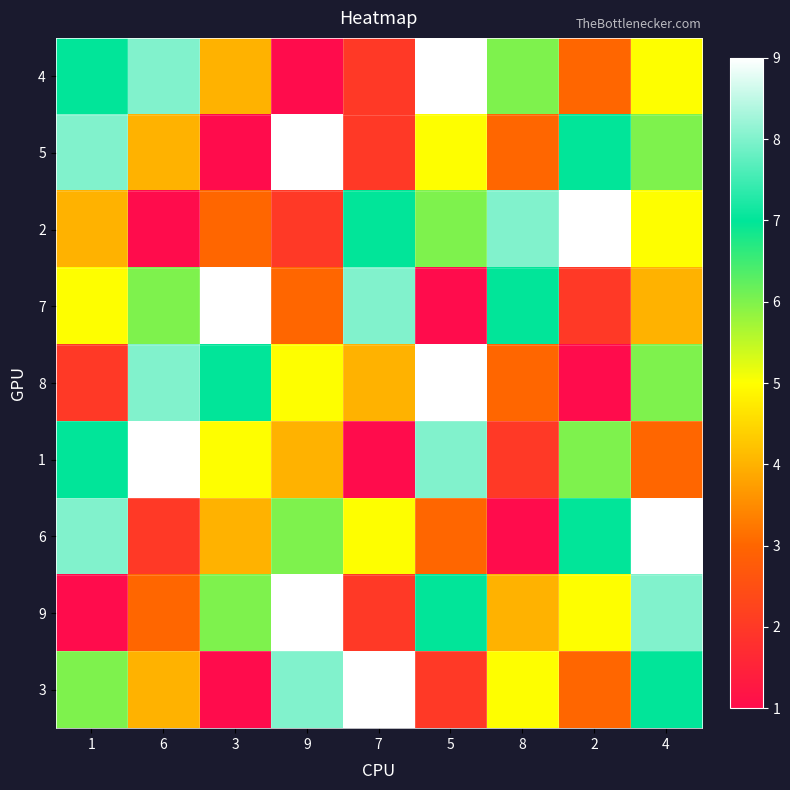

At which category does the chart reach its peak across all series?

5